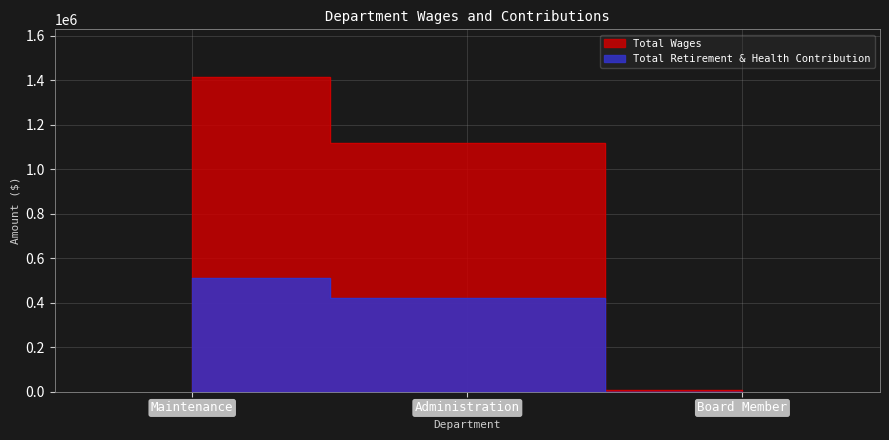

What are all the series names shown in the legend?

Total Wages, Total Retirement & Health Contribution